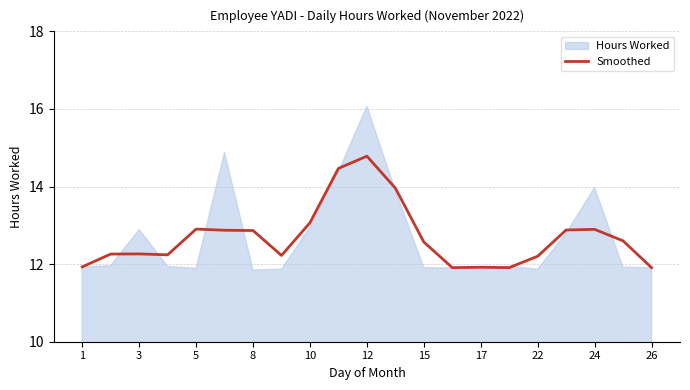

True or false: Smoothed has a value of 5.2 at 5.

False